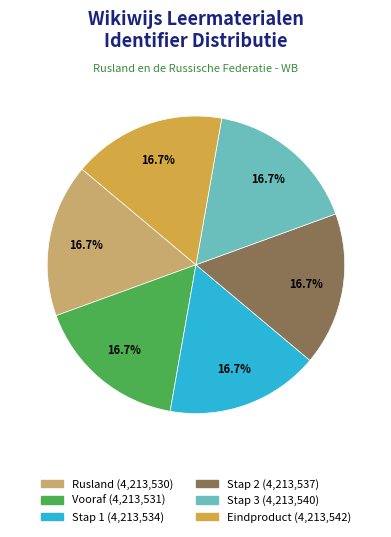

Does any single category account for the majority?

No